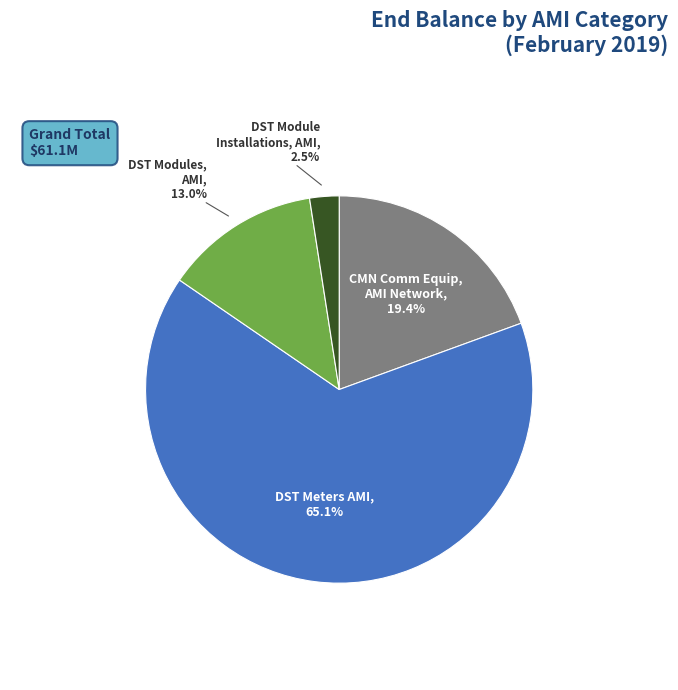

Is there any slice that represents more than half of the pie?

Yes